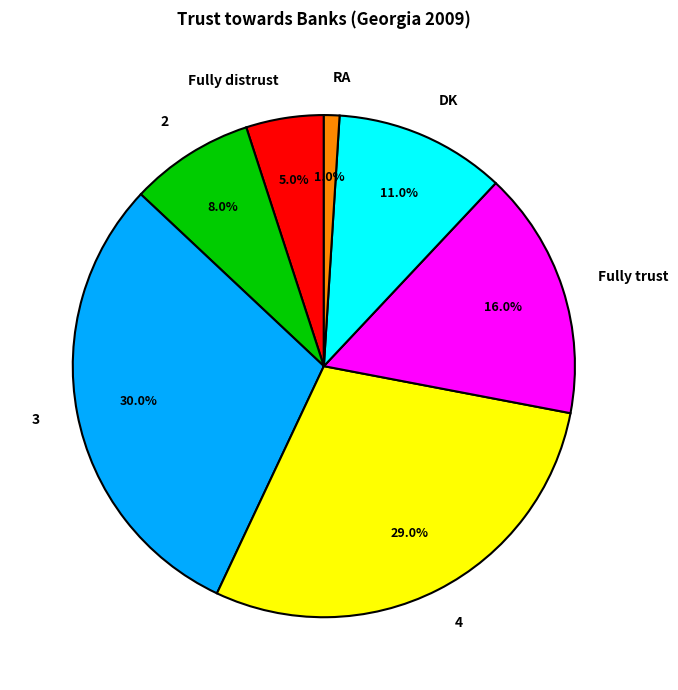

Between 2 and 4, which is larger?

4